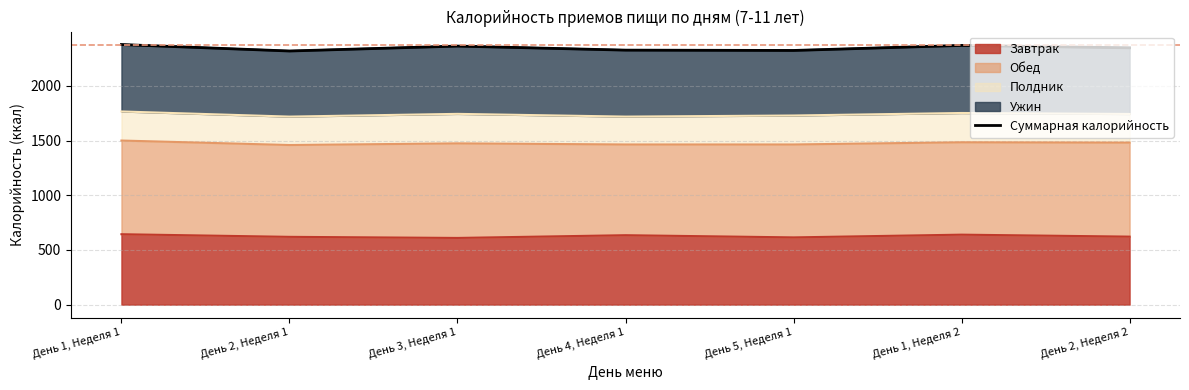

Reading left to right, transcribe all the data shown in this chart.

2379	2320	2365	2328	2325	2371	2349